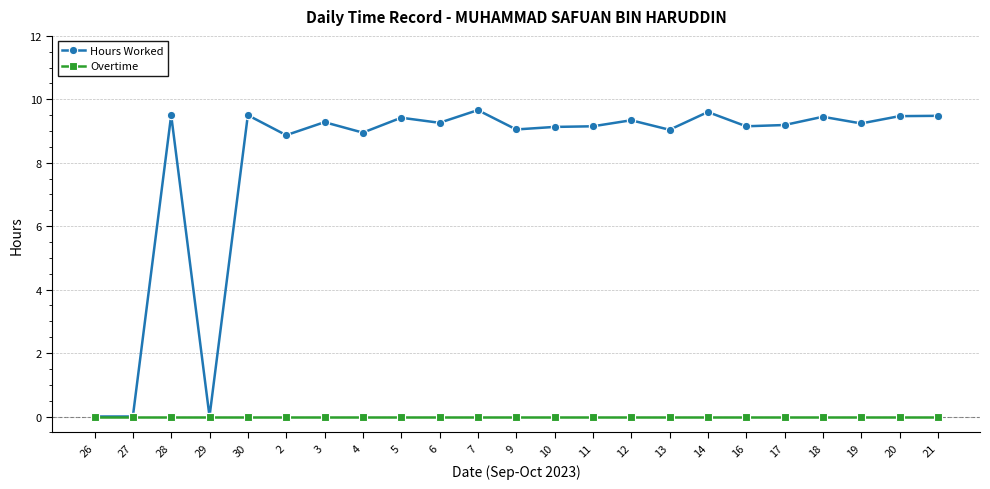

What is the label of the 20th point from the left?

18